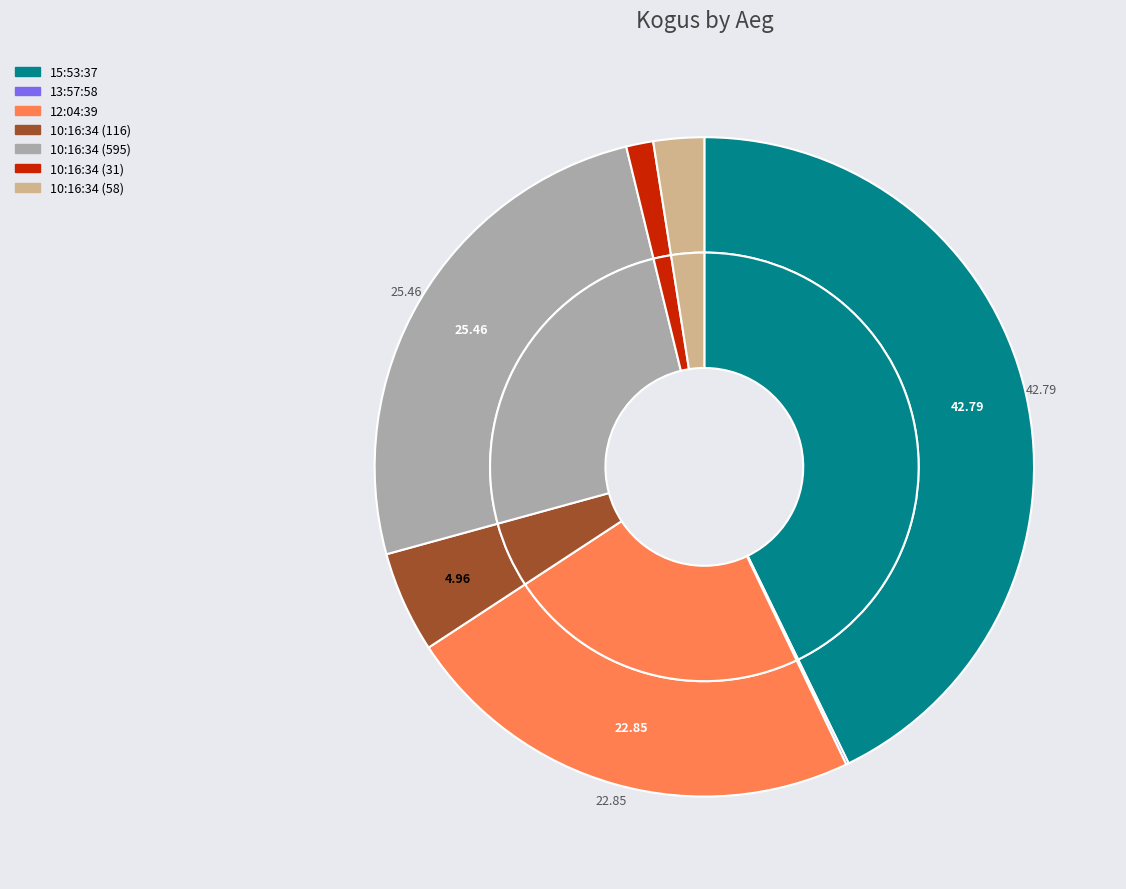

To the nearest percent, what is the combined percentage of 10:16:34 (31) and 10:16:34 (116)?

6%